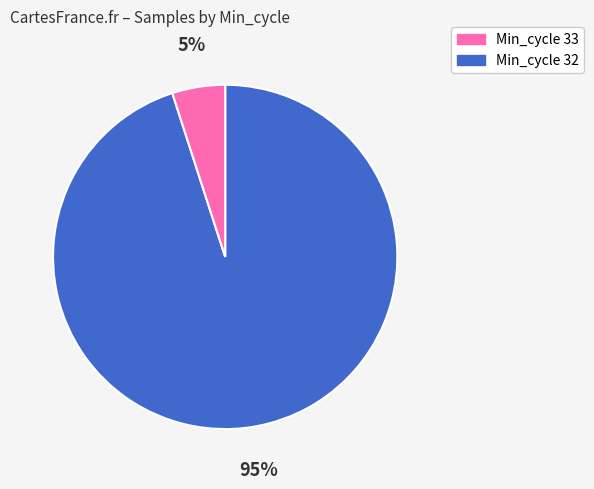

Is there a majority slice in this chart?

Yes